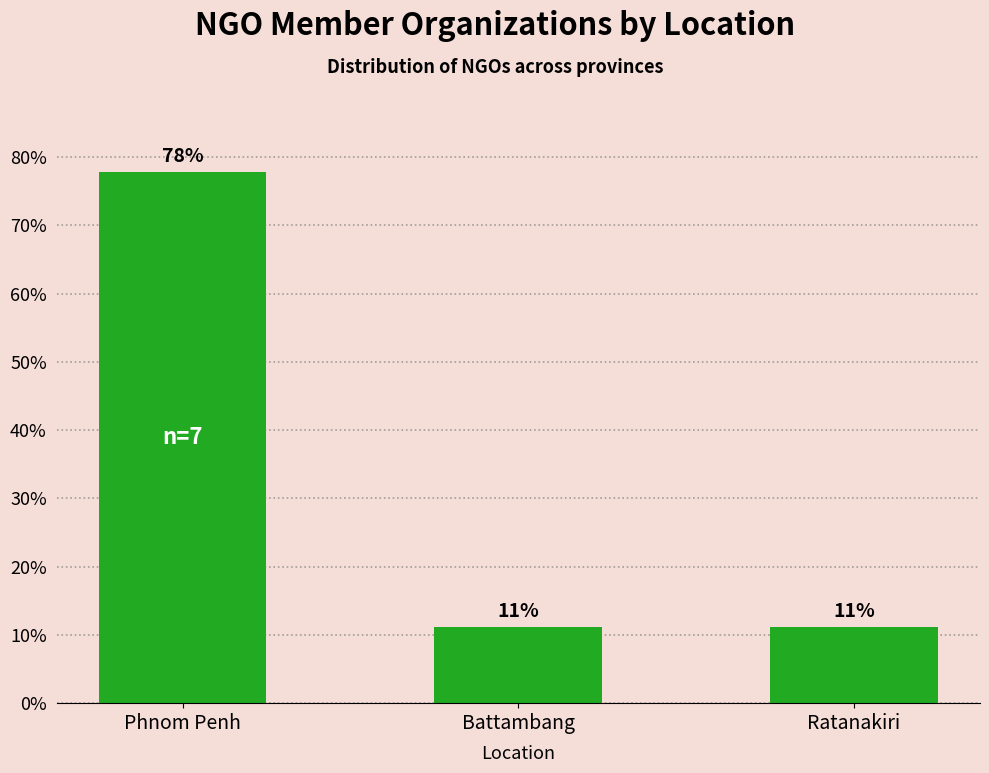

The value at Phnom Penh is 125.0. True or false?

False